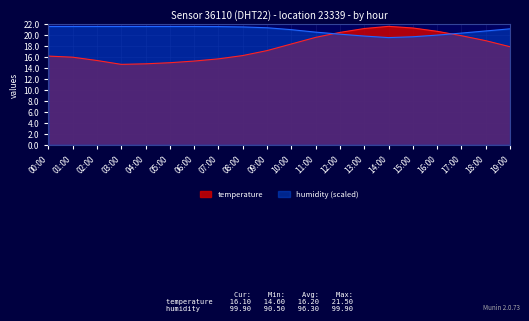

Is the value of temperature at 17:00 greater than the value of humidity at 02:00?

No